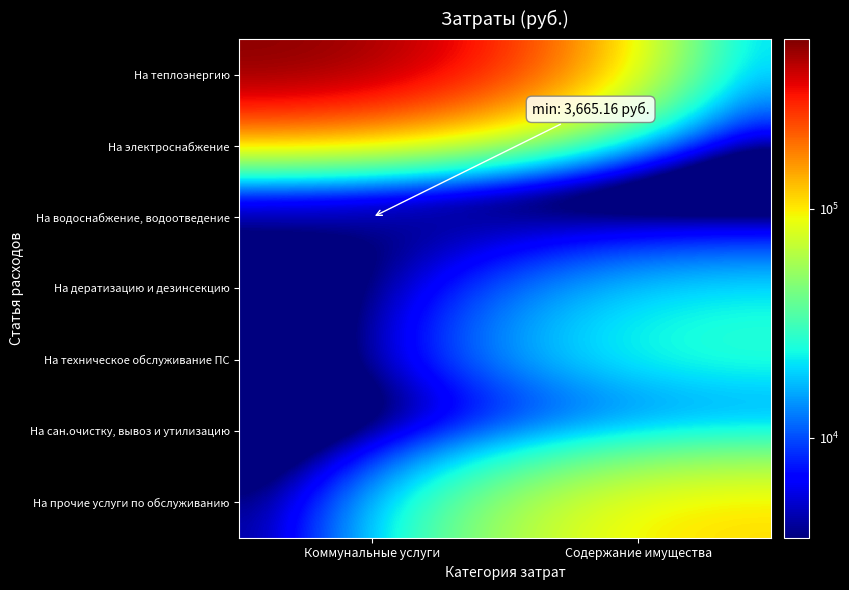

What is the spread (max minus min) of values at Коммунальные услуги?

549140.4